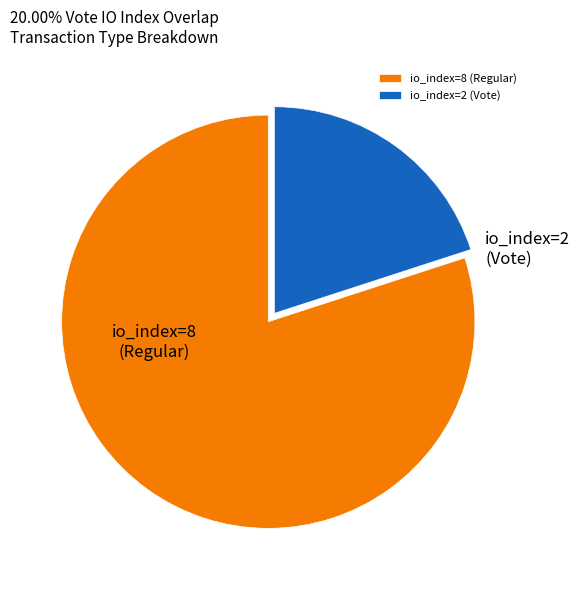

True or false: io_index=2 (Vote) accounts for 20% of the total.

True